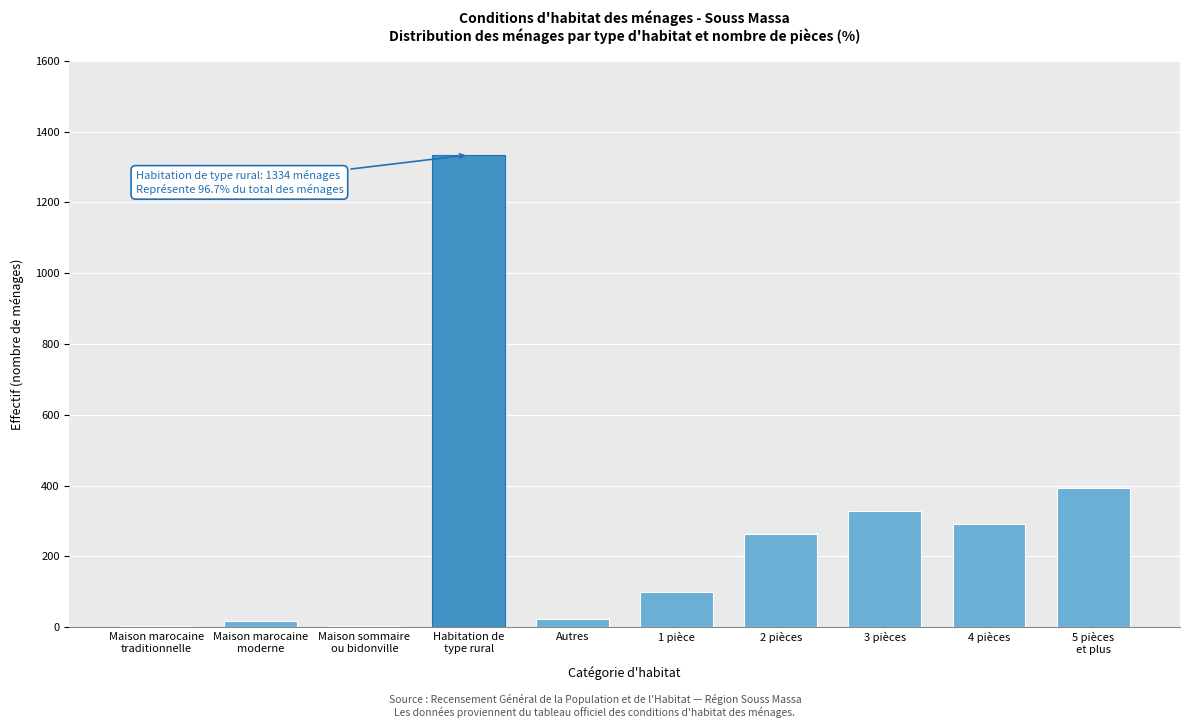

What is the sum of all values?

2758